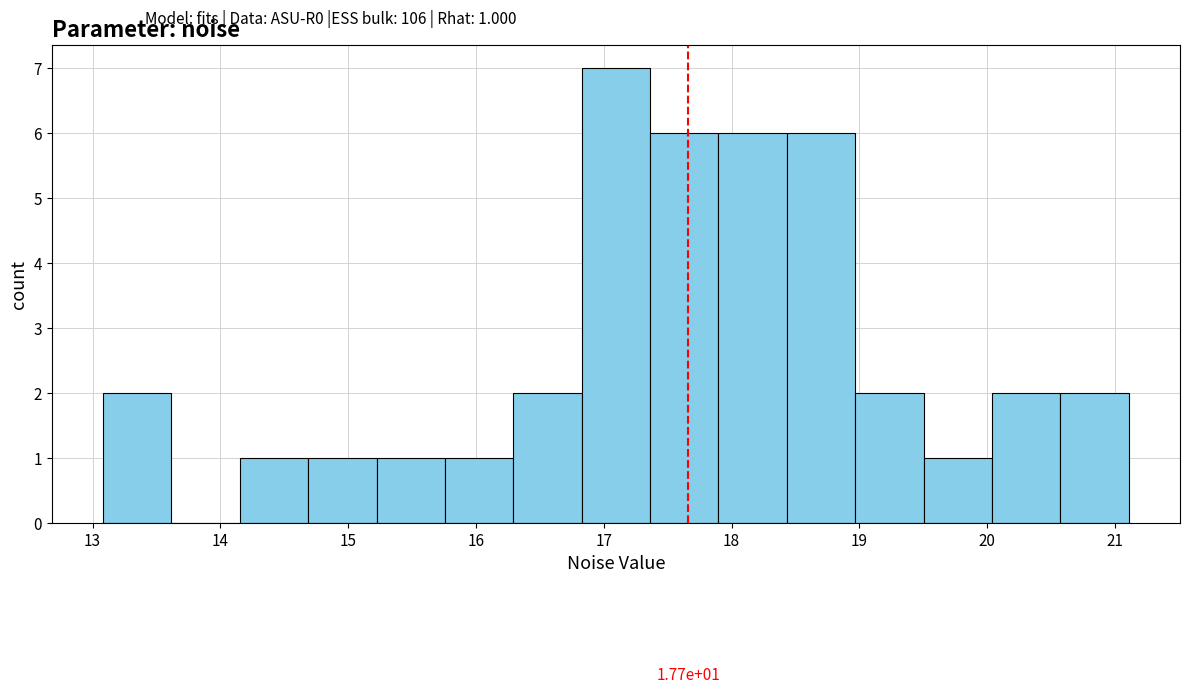

Which range on the x-axis has the tallest bar?

16.8 to 17.4